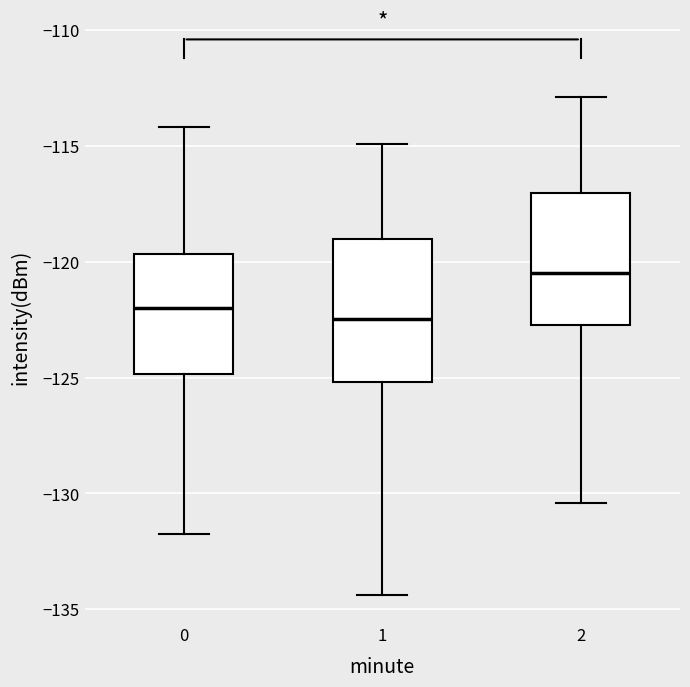

Where does the upper whisker of the box at x = 0 end on the y-axis? The values are not printed on the chart, so give them approximately, as read against the axis.

-114.0